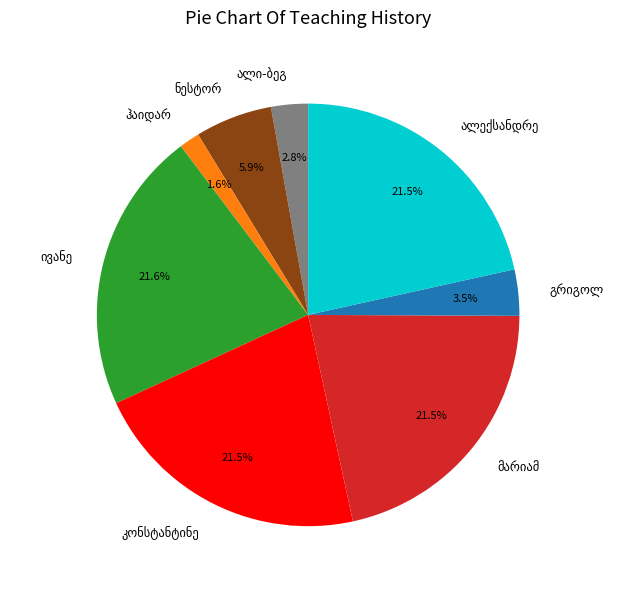

Count the number of slices in the pie.

8